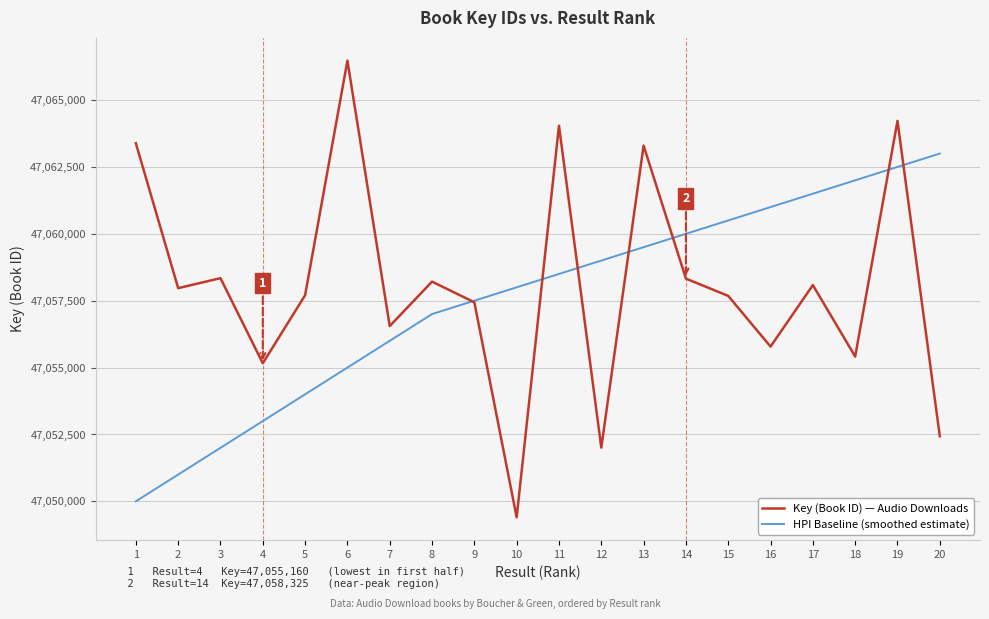

The value of HPI Baseline (smoothed estimate) at 10 is 47058000. True or false?

True